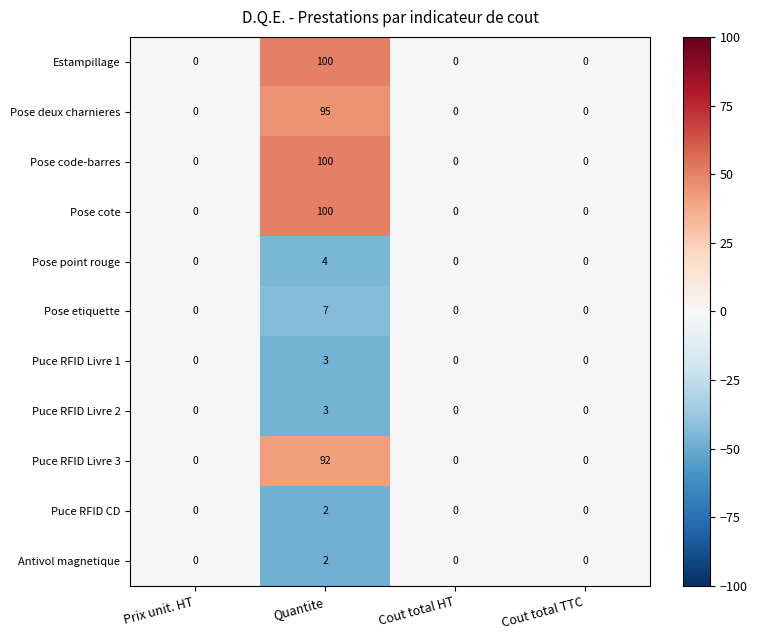

What is the difference between the maximum and second lowest values in the Puce RFID Livre 2 series?

3